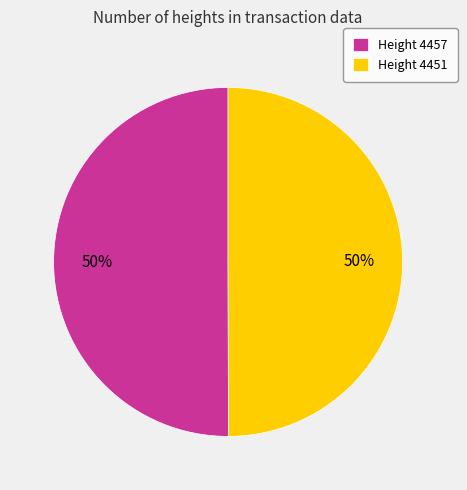

What percentage is the Height 4457 slice, to the nearest percent?

50%